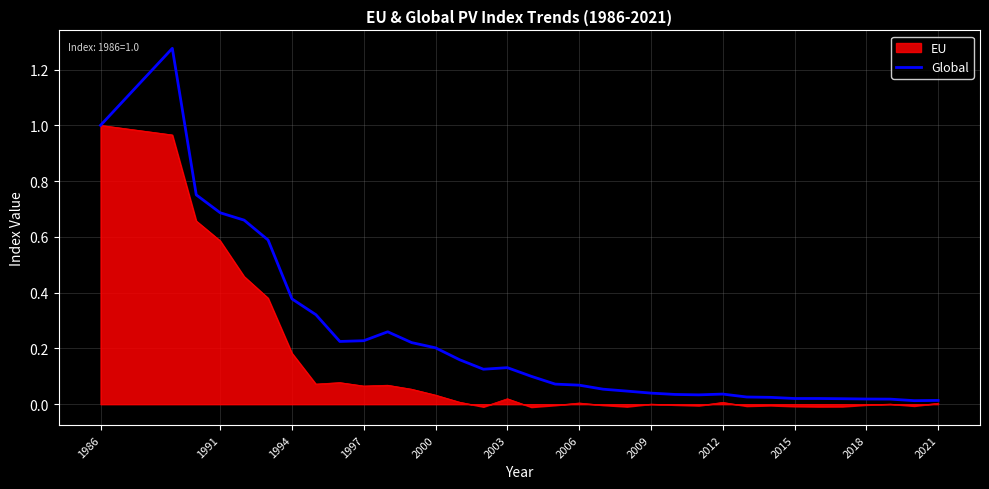

Which series has the largest total across all categories?

Global